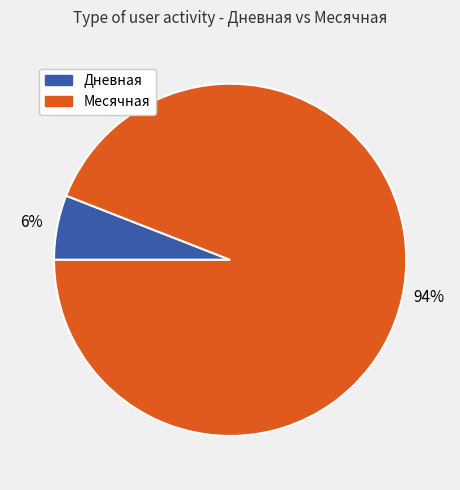

Which category has the smallest portion of the pie?

Дневная